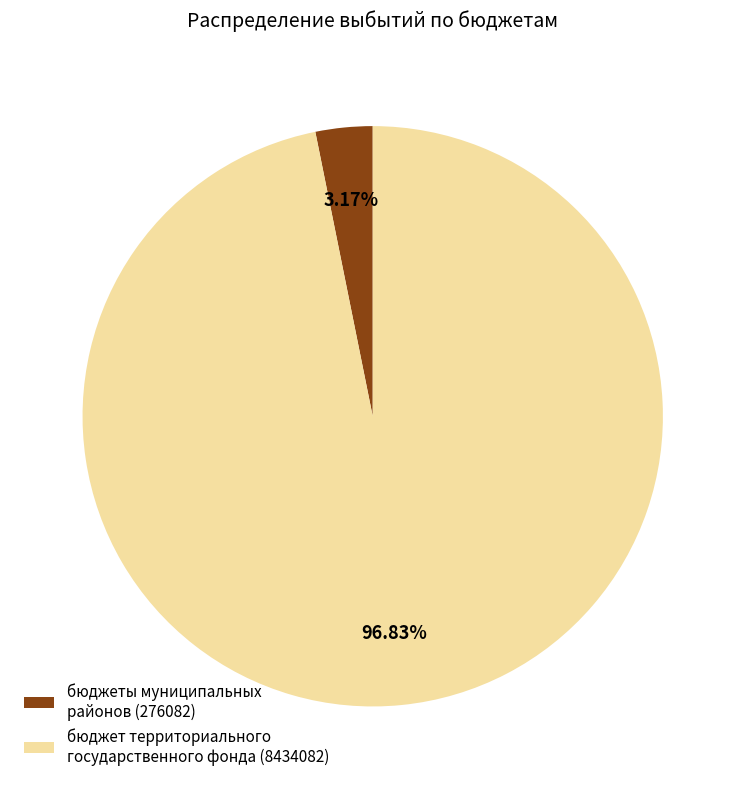

Rank the categories by value from lowest to highest.

бюджеты муниципальных районов (276082), бюджет территориального государственного фонда (8434082)